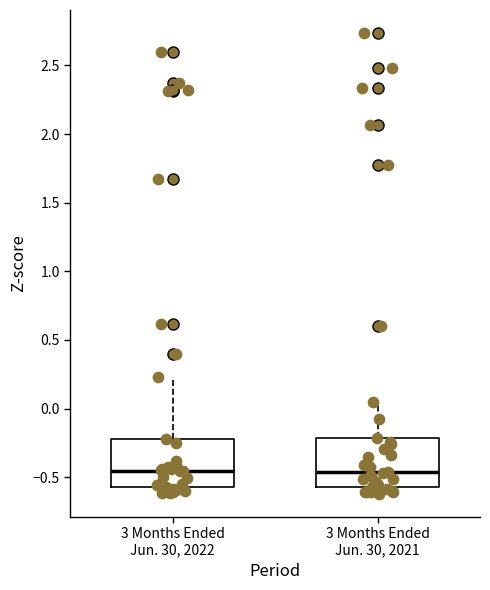

Where is the lower edge of the box for 3 Months Ended Jun. 30, 2021 on the y-axis? The values are not printed on the chart, so give them approximately, as read against the axis.

-0.55